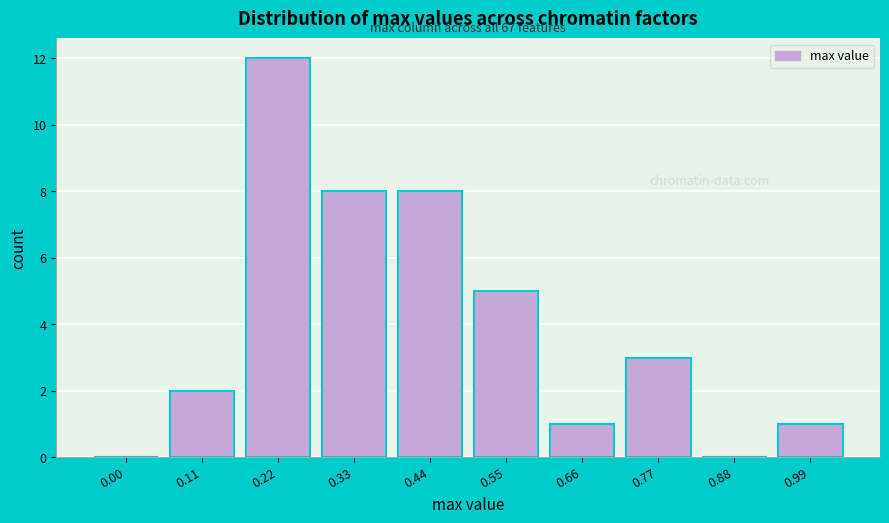

Reading left to right, transcribe all the data shown in this chart.

0.00=0	0.11=2	0.22=12	0.33=8	0.44=8	0.55=5	0.66=1	0.77=3	0.88=0	0.99=1